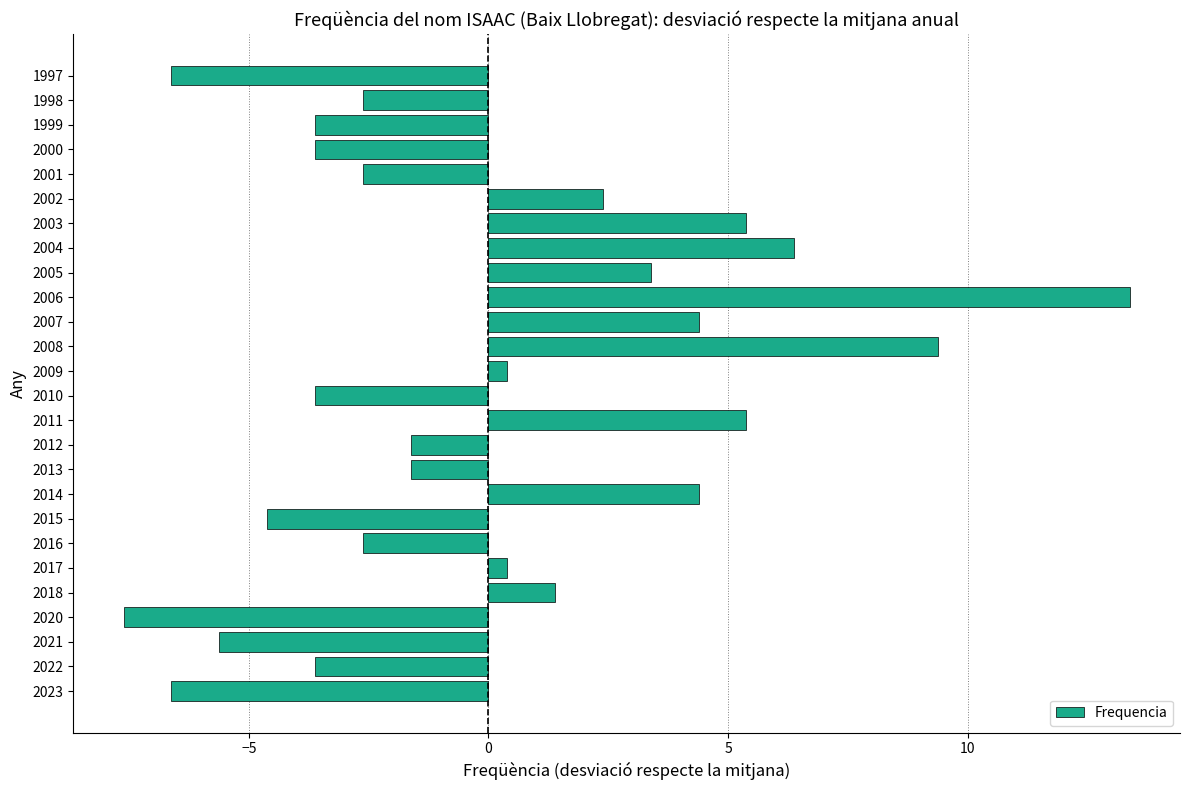

Reading top to bottom, list all the values displayed in this chart.

-6.6	-2.6	-3.6	-3.6	-2.6	2.4	5.4	6.4	3.4	13.4	4.4	9.4	0.4	-3.6	5.4	-1.6	-1.6	4.4	-4.6	-2.6	0.4	1.4	-7.6	-5.6	-3.6	-6.6